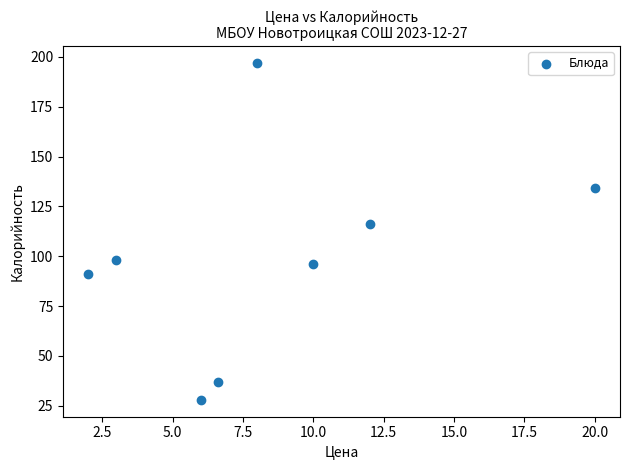

What Y value in the scatter plot is closest to 112?

116.1